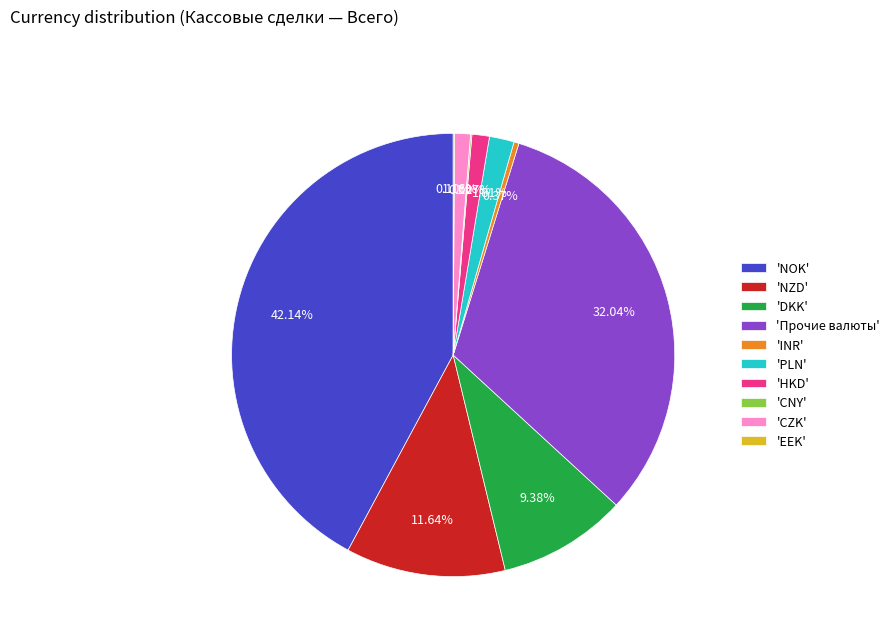

Between 'CZK' and 'NZD', which is larger?

'NZD'